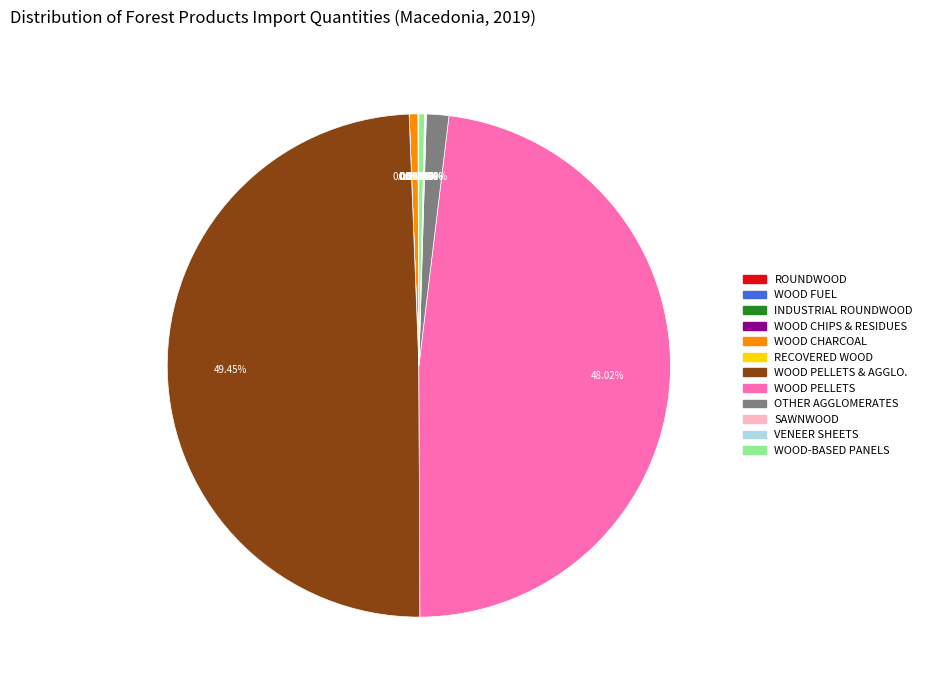

Does any single category account for the majority?

No